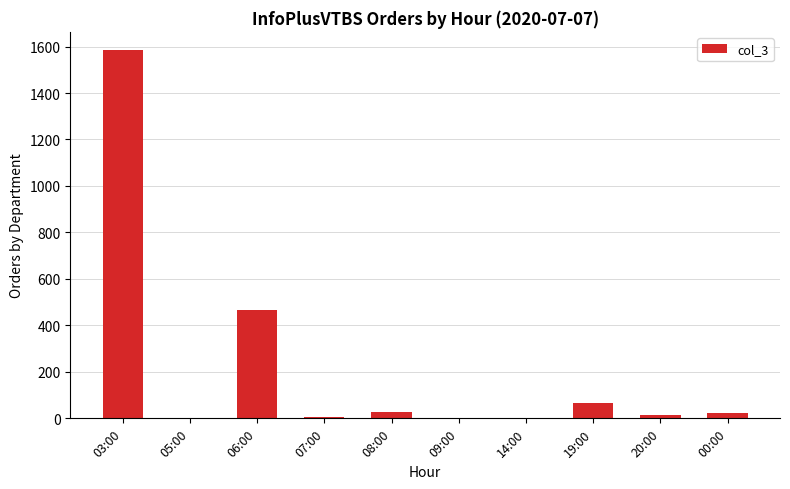

The chart shows a value of 691 at 06:00. True or false?

False